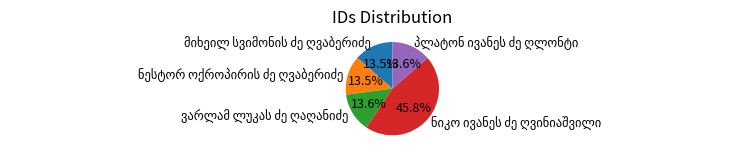

Is there any slice that represents more than half of the pie?

No